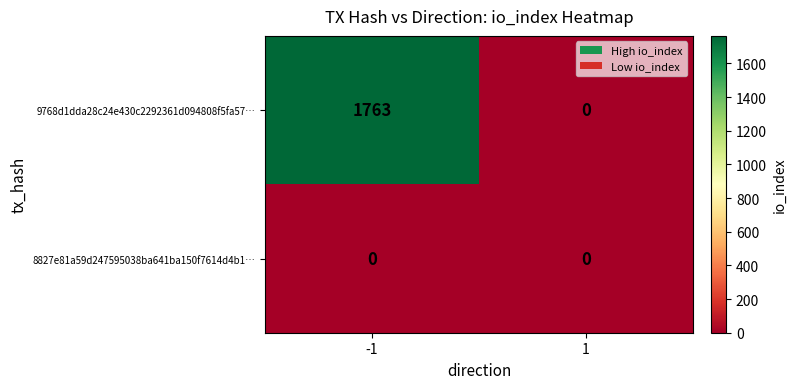

Between -1 and 1, which series saw the biggest shift?

9768d1dda28c24e430c2292361d094808f5fa57…